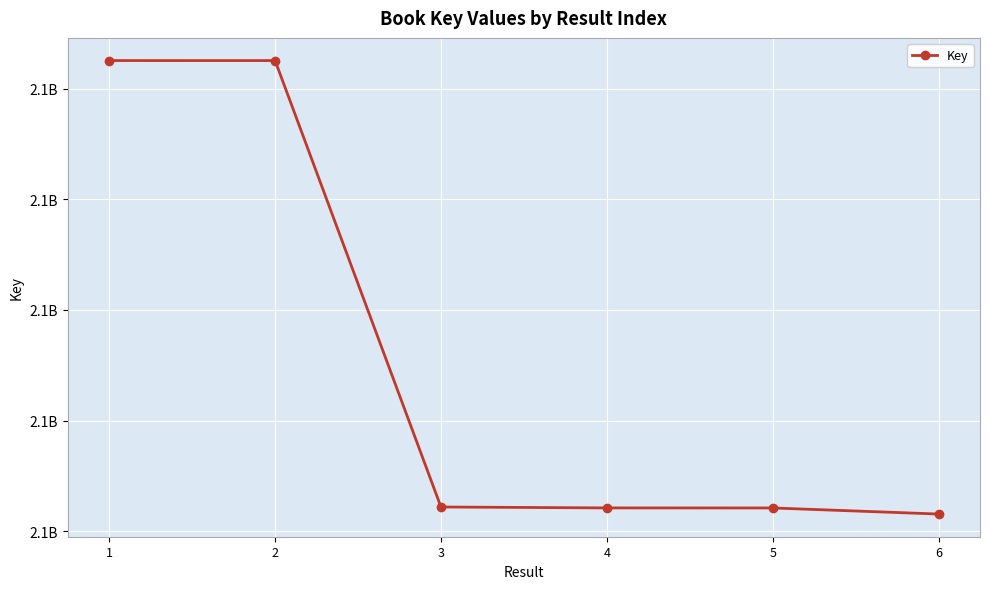

Is it true that the value at 1 is 2839758804?

False